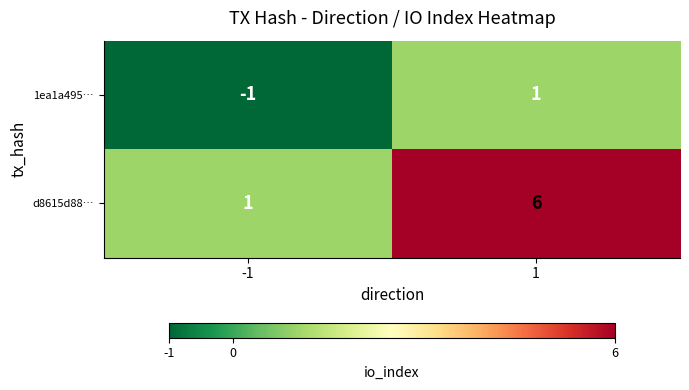

True or false: d8615d88… has a value of 9 at 1.

False